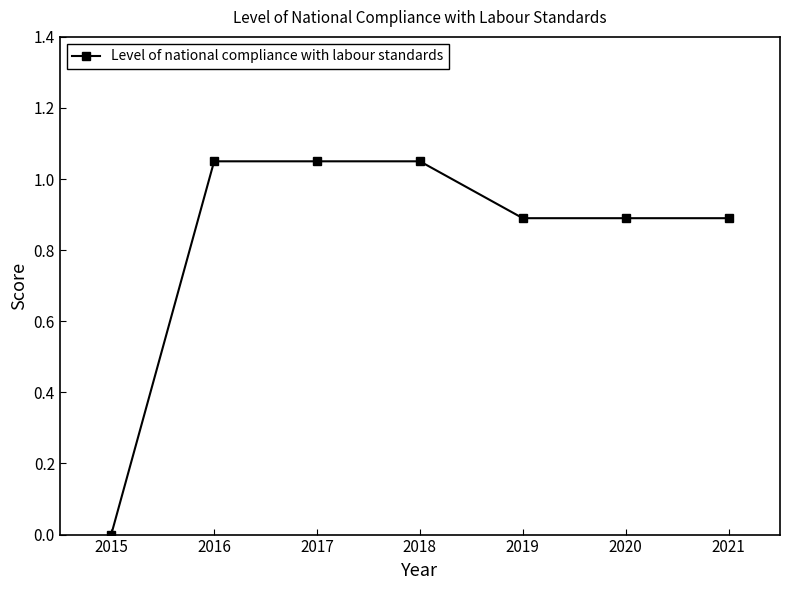

Does the chart display data point markers on the line(s)?

Yes